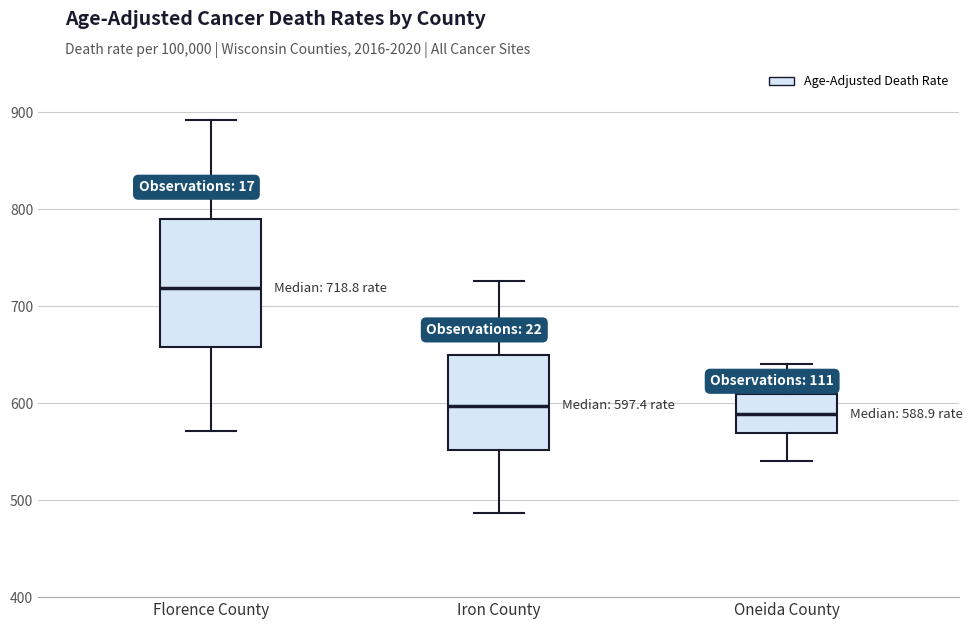

Which box is the tallest, from its lower edge to its upper edge?

Florence County